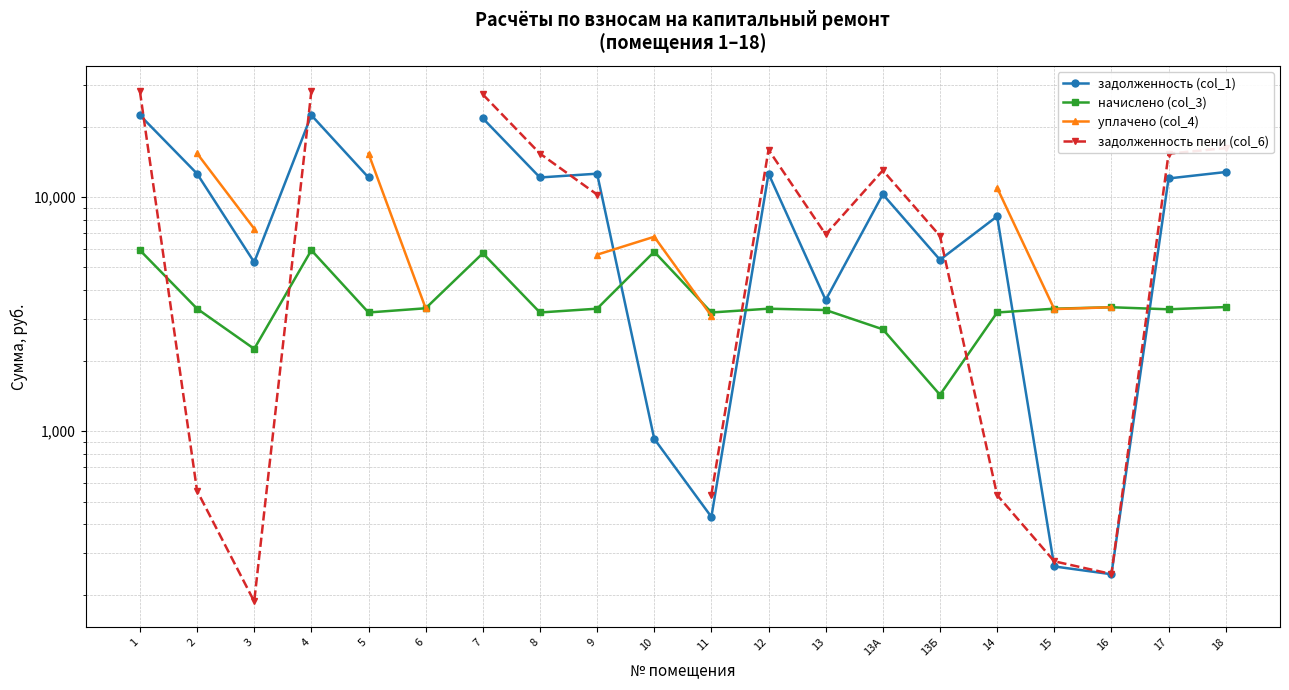

What is the value of the начислено (col_3) point at the 19th from the left?

3313.6